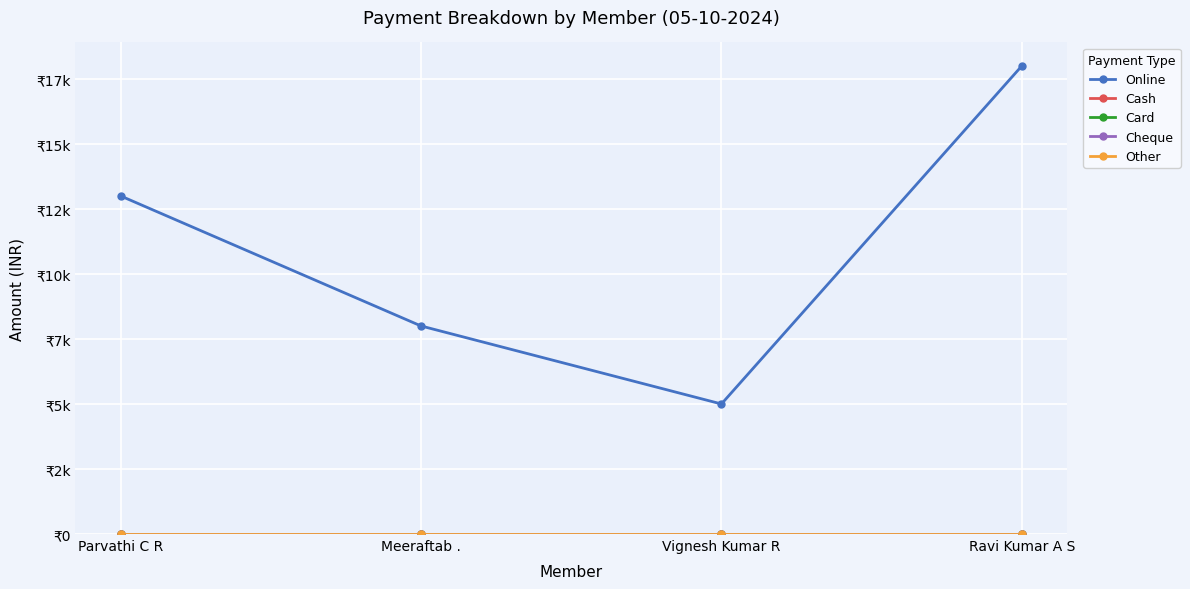

Does the chart have visible grid lines?

Yes